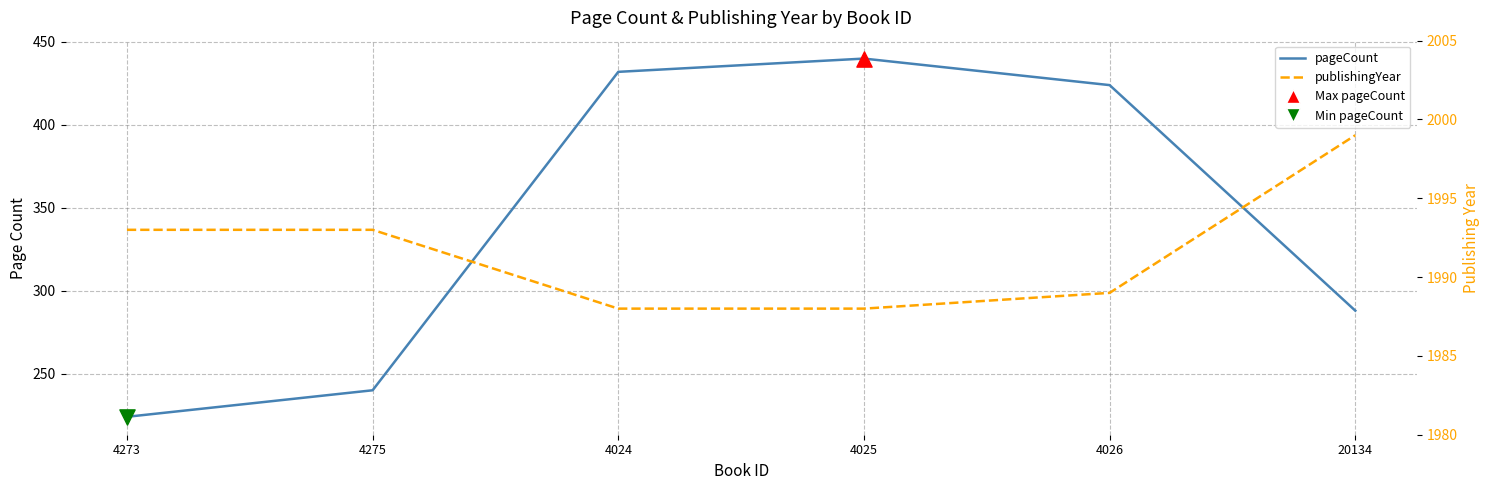

Is the value of pageCount at 20134 greater than the value of publishingYear at 4026?

No